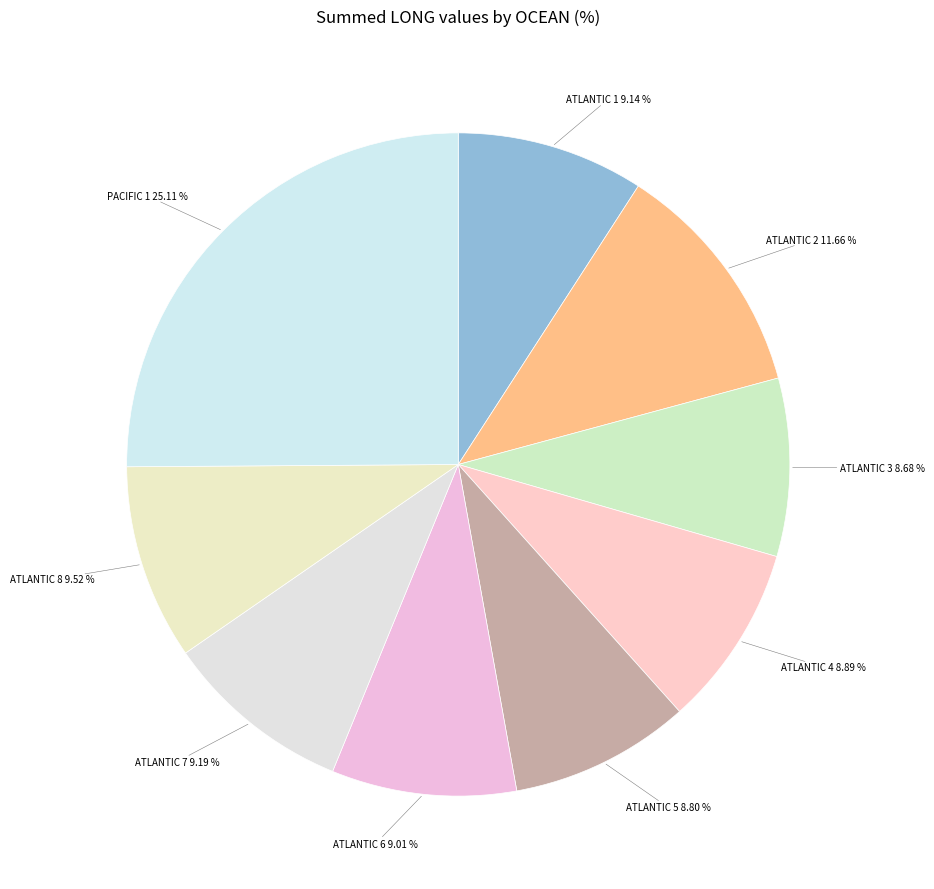

What is the largest slice in the pie chart?

PACIFIC 1